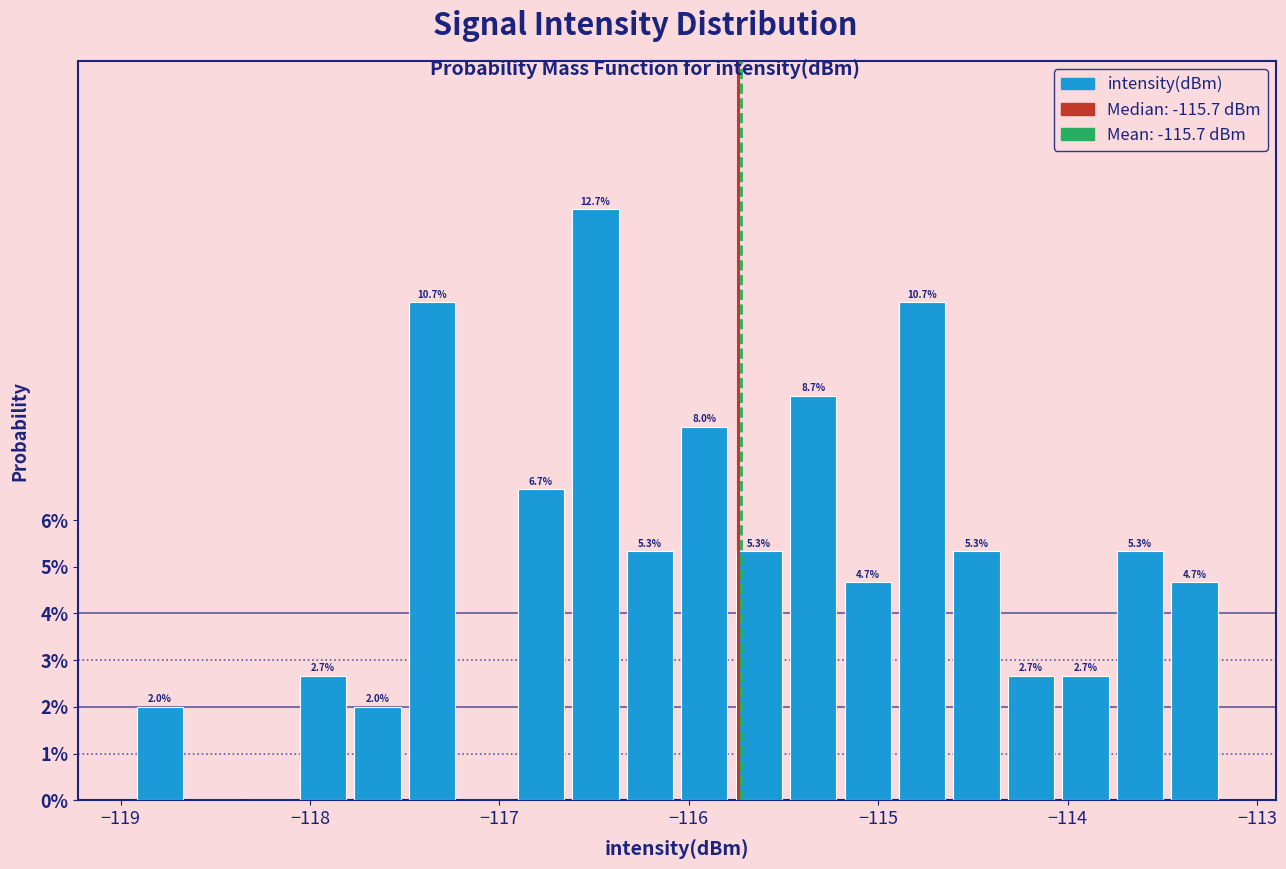

Around what value on the x-axis is the tallest bar? Give the approximate position of its centre, as read against the axis.

-116.5